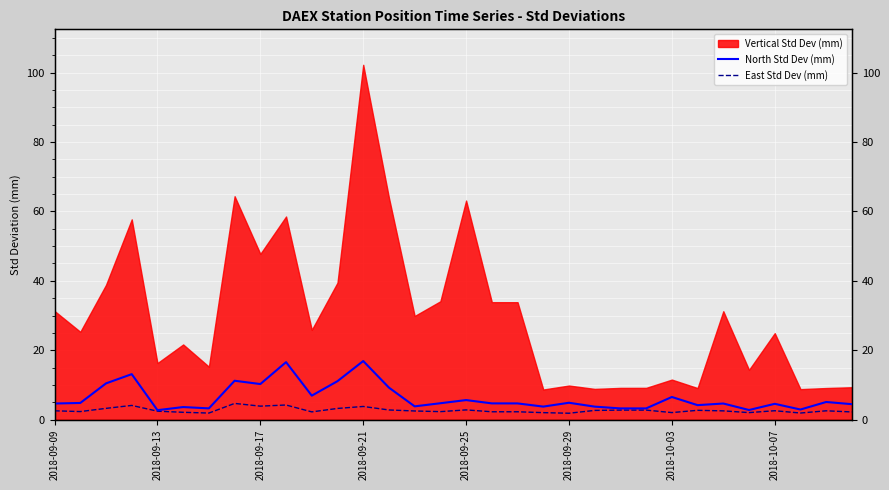

Is it true that East Std Dev (mm) equals 2.2 at 10?

True